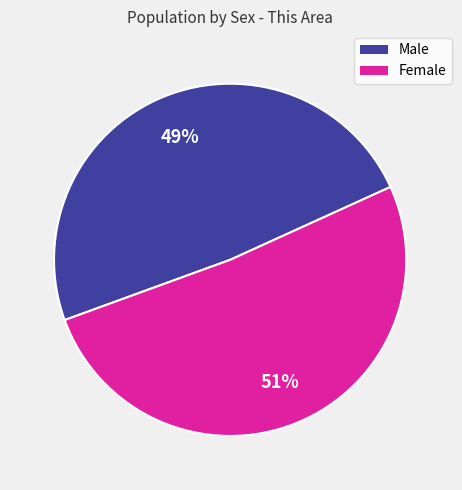

To the nearest percent, what is the average slice percentage?

50%